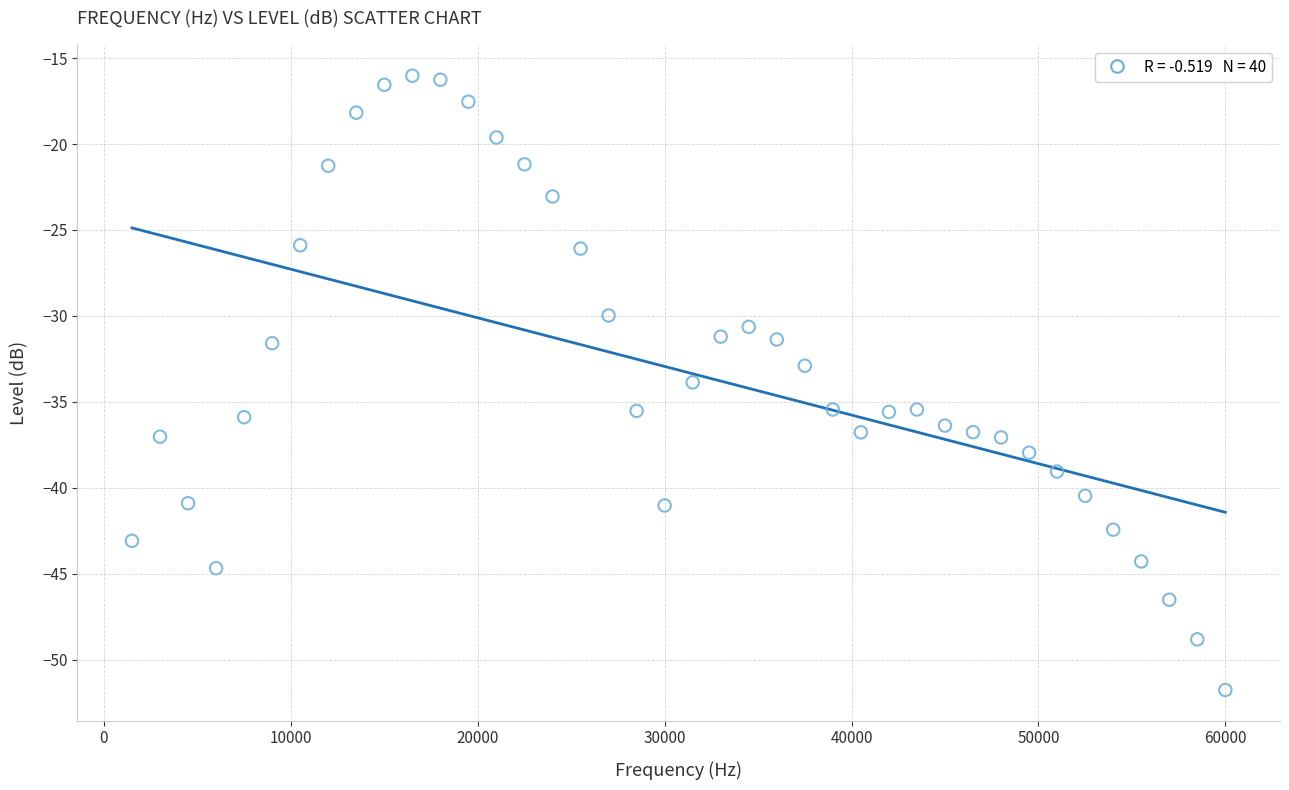

What is the range of X values (max minus min)?

58500.0